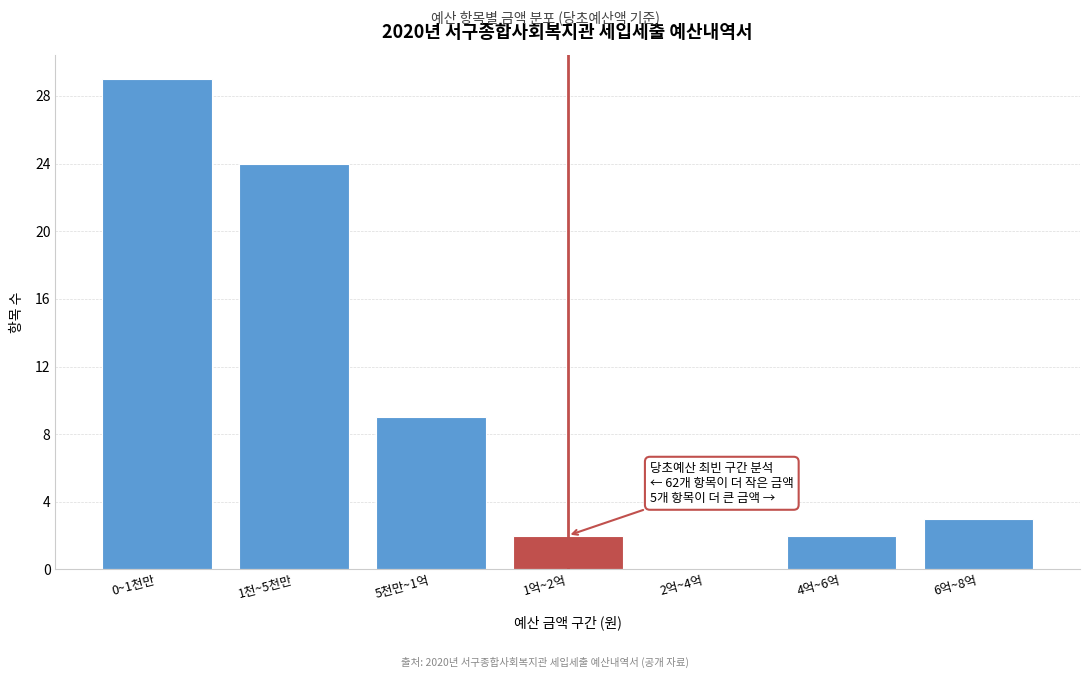

Reading left to right, what are all the values shown in this chart?

0~1천만=29	1천~5천만=24	5천만~1억=9	1억~2억=2	2억~4억=0	4억~6억=2	6억~8억=3